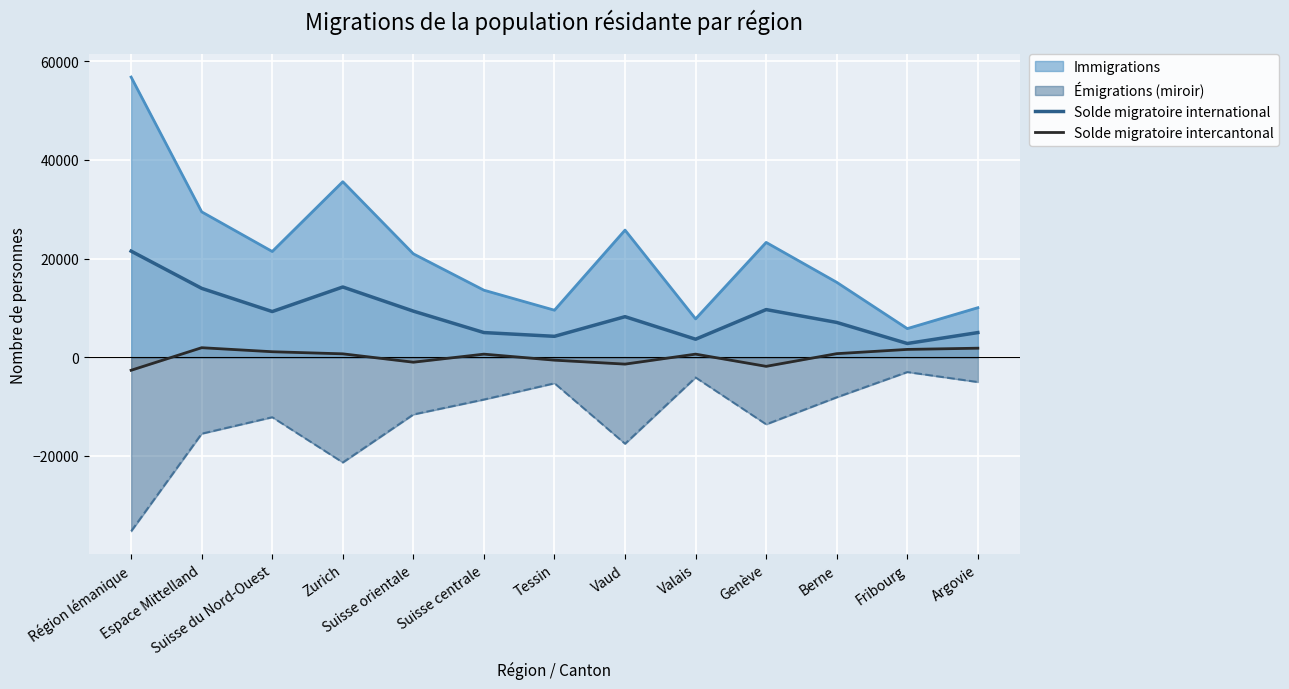

True or false: Solde migratoire intercantonal has more than 2 interior local peaks.

True